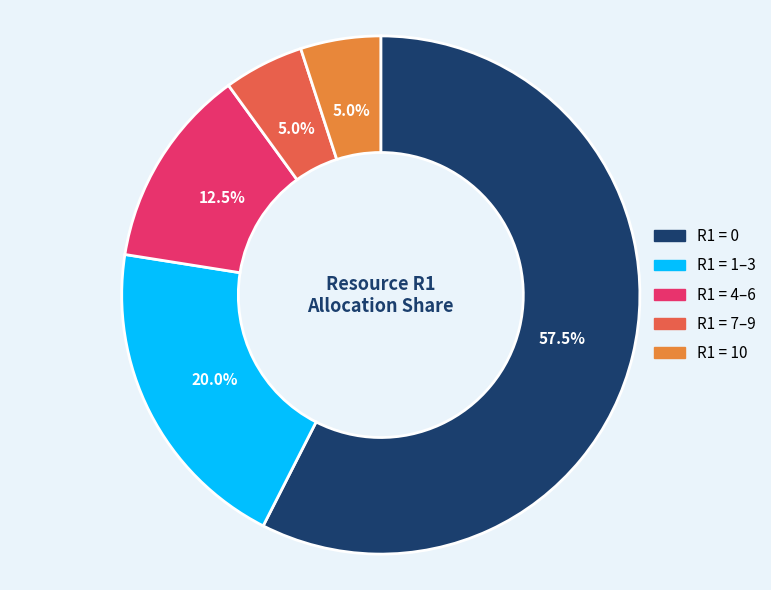

To the nearest percent, what is the average slice percentage?

20%